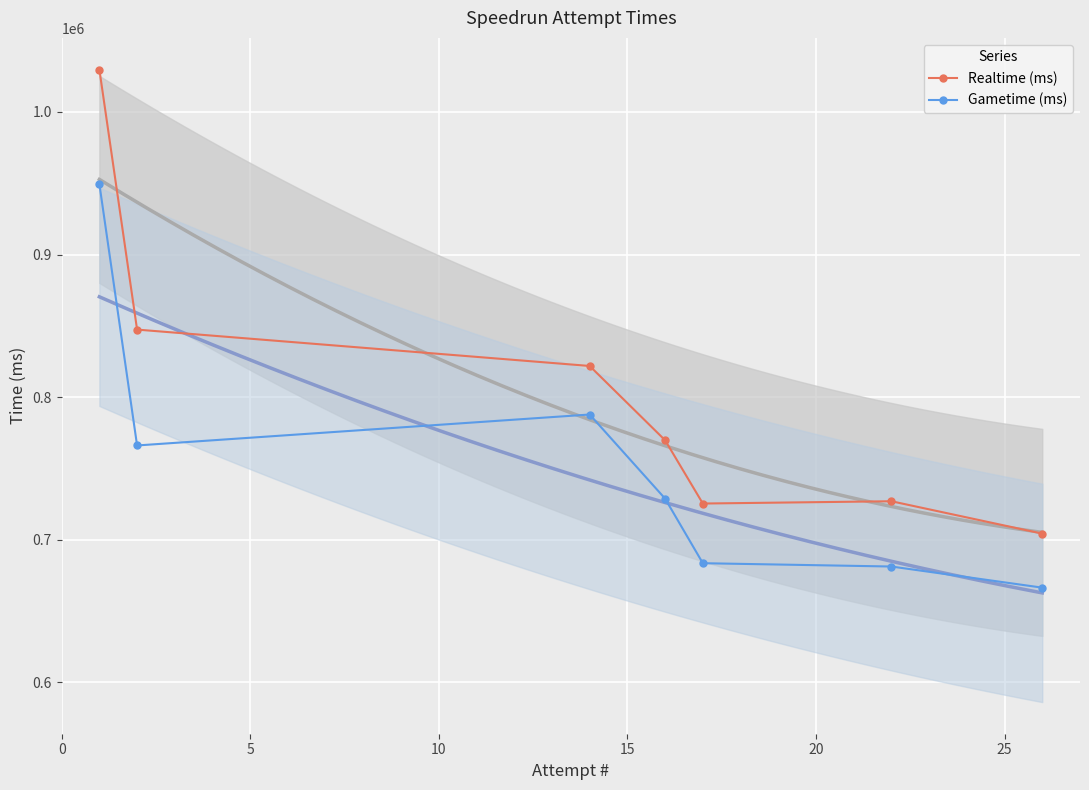

How many data points in Gametime (ms) are less than 728818?

3